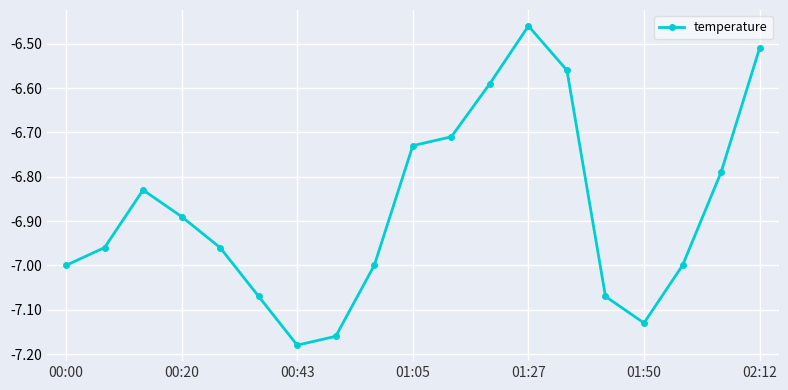

What is the difference between the maximum and minimum values?

0.7